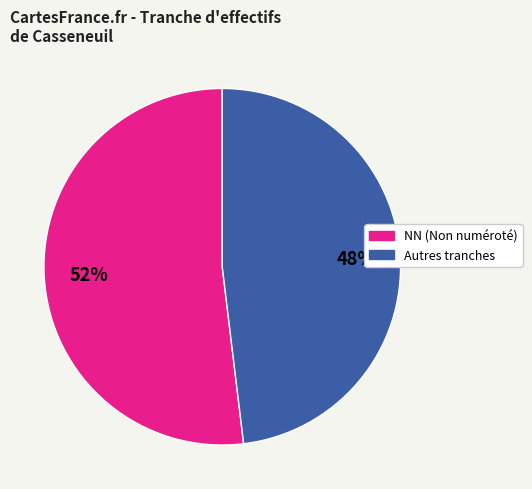

Does any single category account for the majority?

Yes